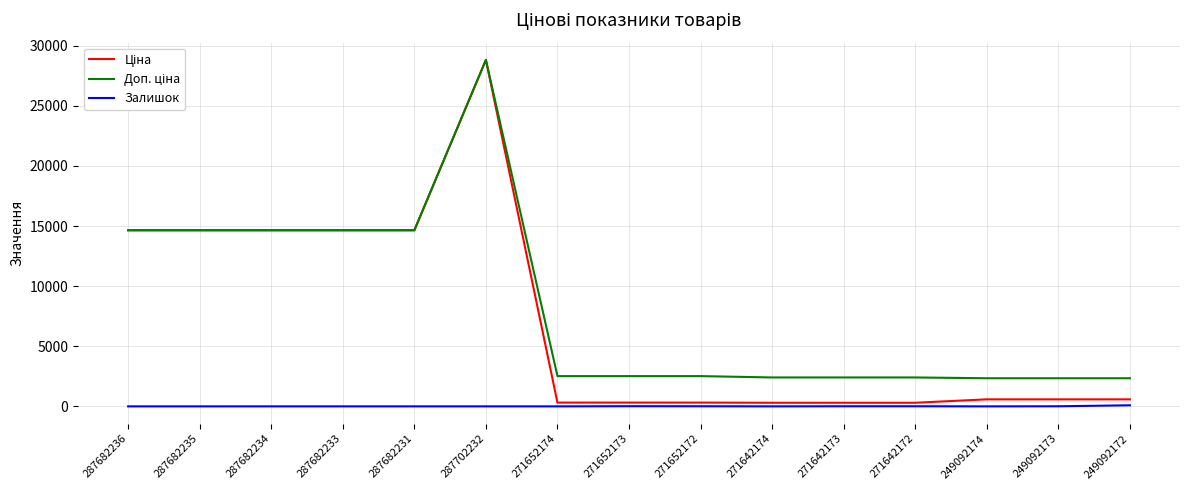

What is the maximum value shown in the chart?

28821.8